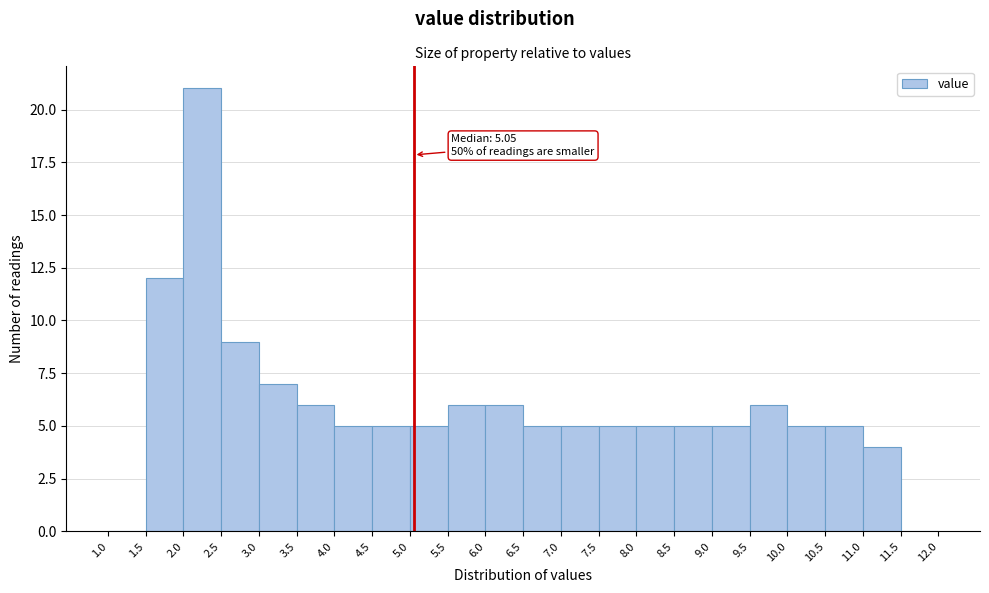

Which range on the x-axis has the tallest bar?

2.0 to 2.5